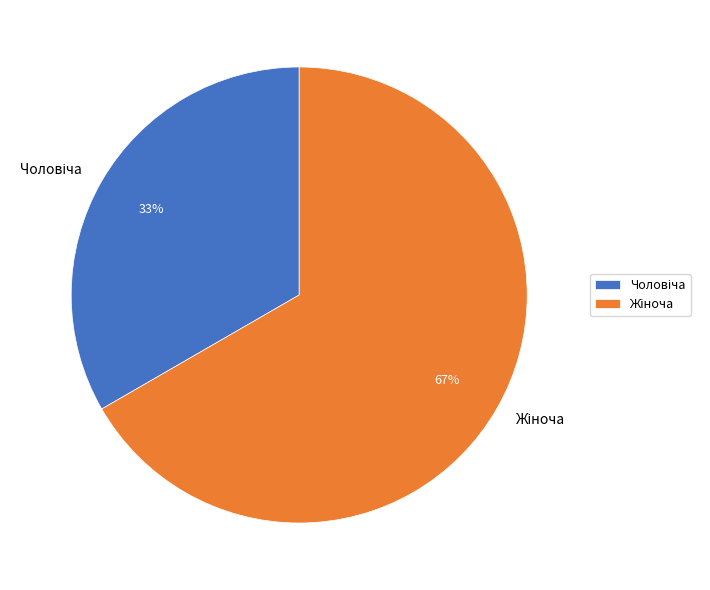

Is there a majority slice in this chart?

Yes